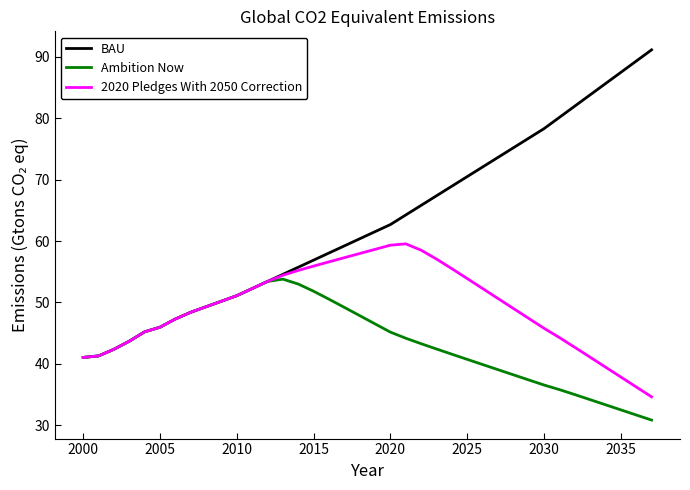

Rank the series by their average value, from highest to lowest.

BAU, 2020 Pledges With 2050 Correction, Ambition Now